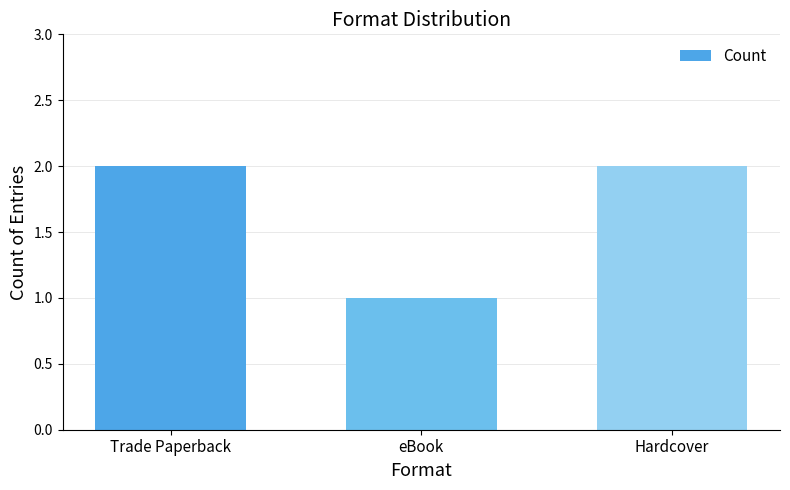

What is the difference between the maximum and minimum values?

1